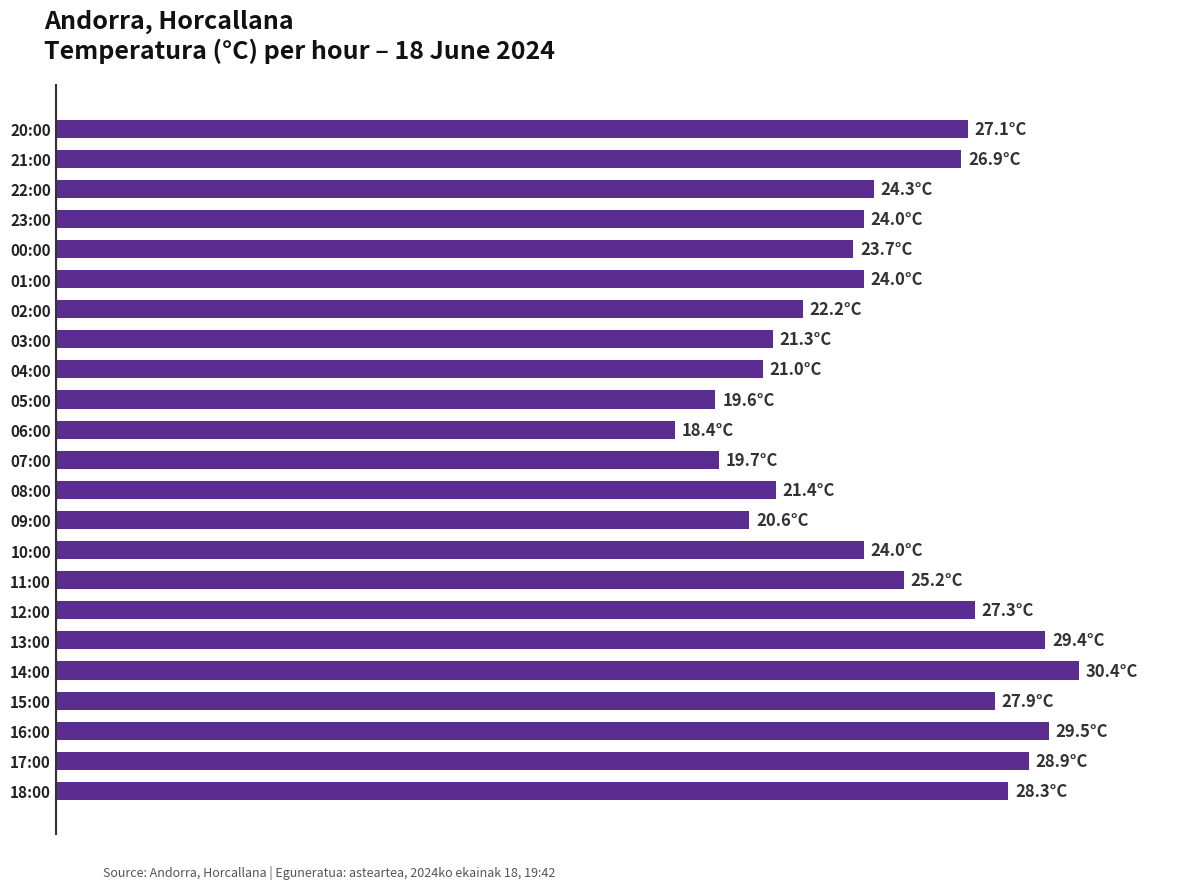

Does the chart contain any negative values?

No